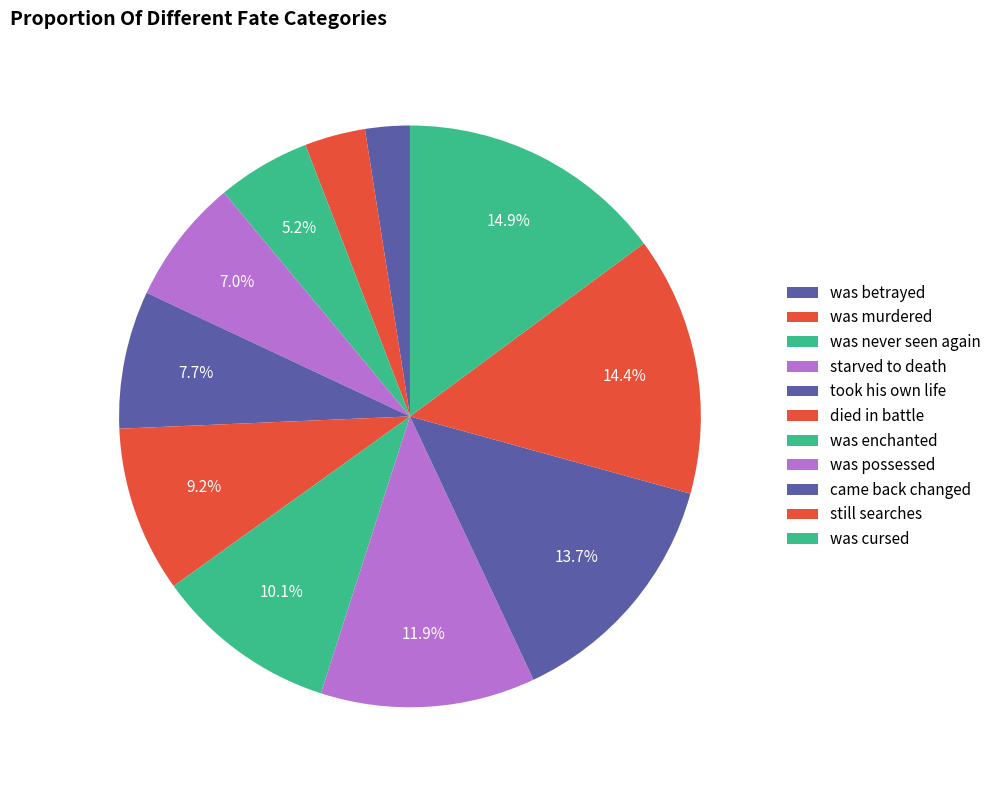

What is the ratio of the value at was betrayed to the value at was murdered?

0.7